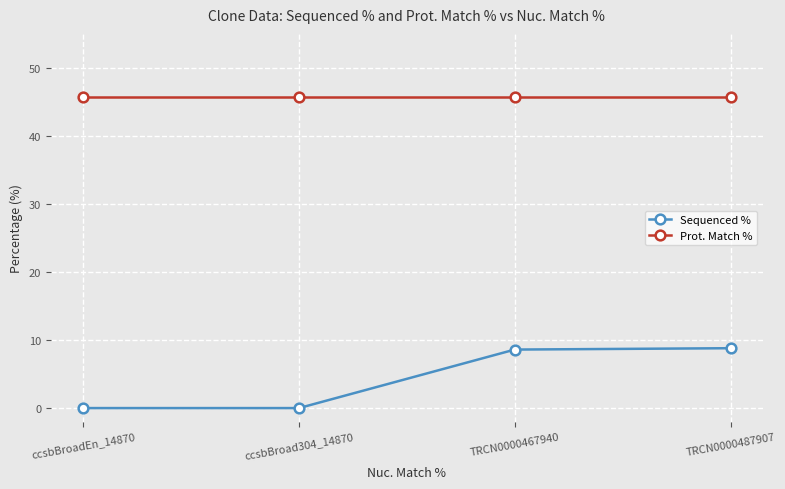

Between ccsbBroad304_14870 and TRCN0000467940, which series saw the biggest shift?

Sequenced %